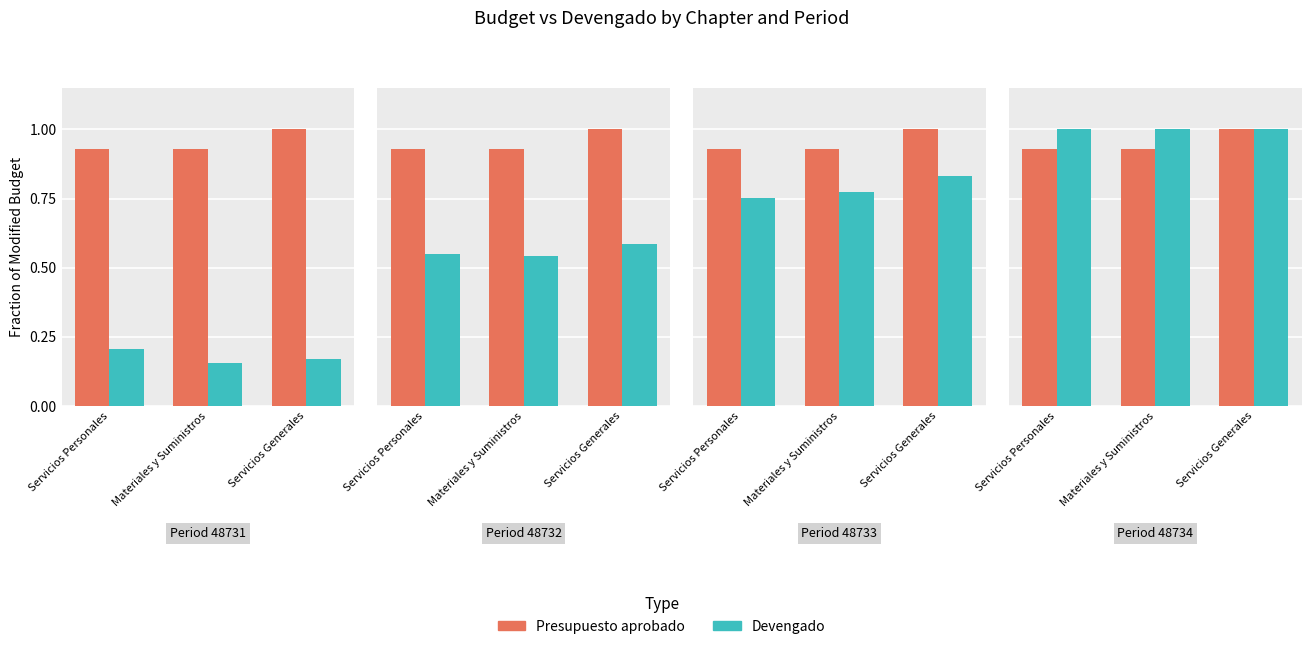

What is the greatest value displayed?

1.0